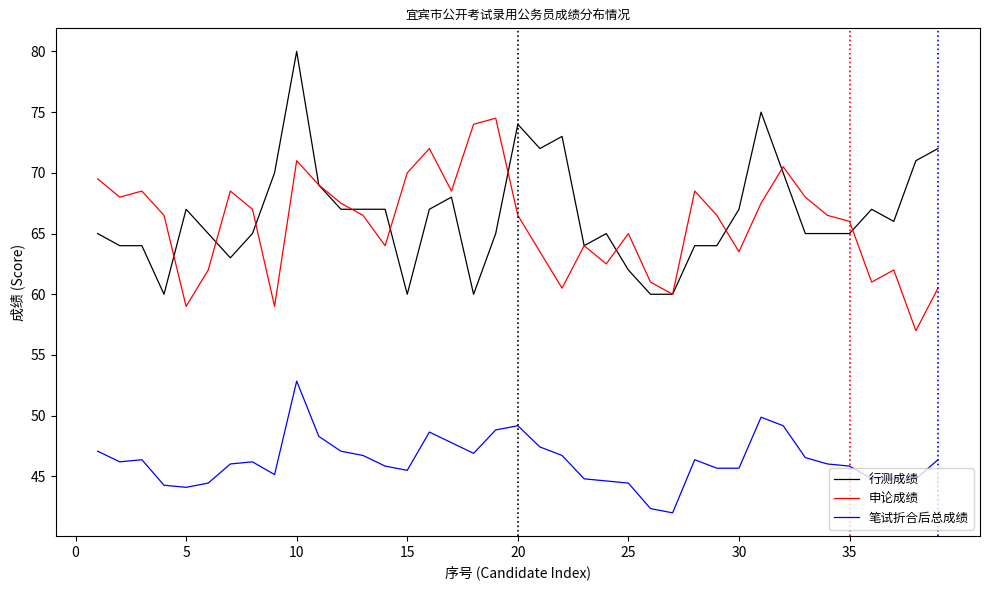

Which series has the widest spread of values?

行测成绩